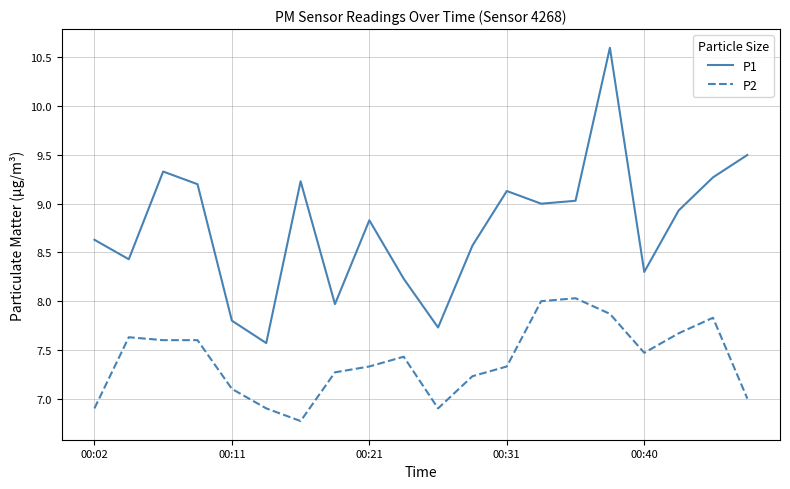

Which series has the largest range (max minus min)?

P1